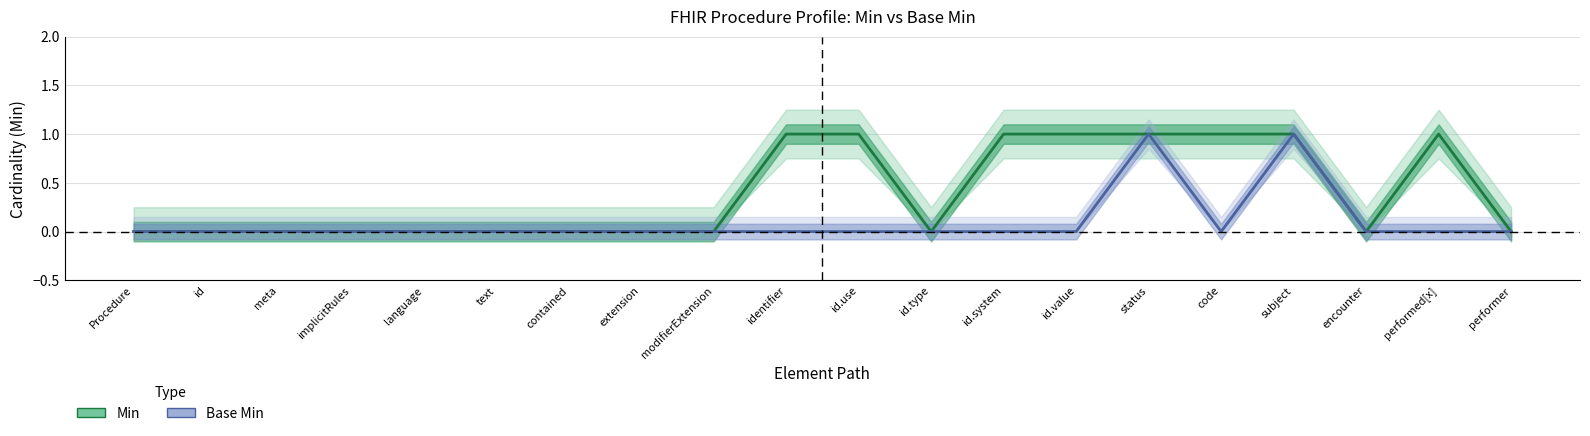

The value of Min at encounter is 1. True or false?

False